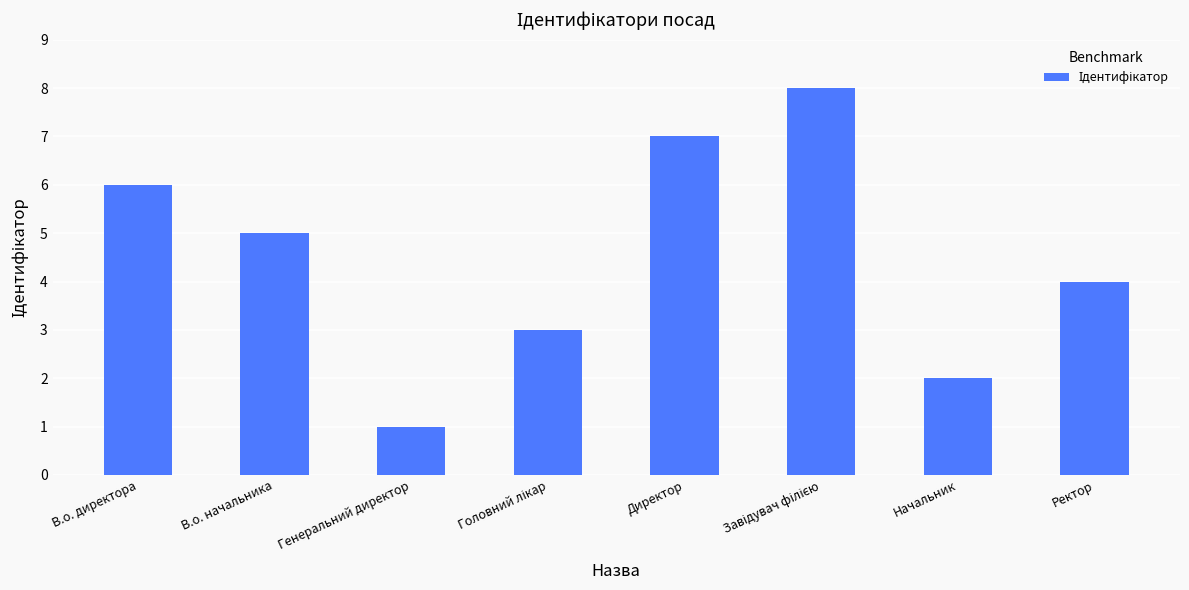

What is the label of the 8th bar from the left?

Ректор